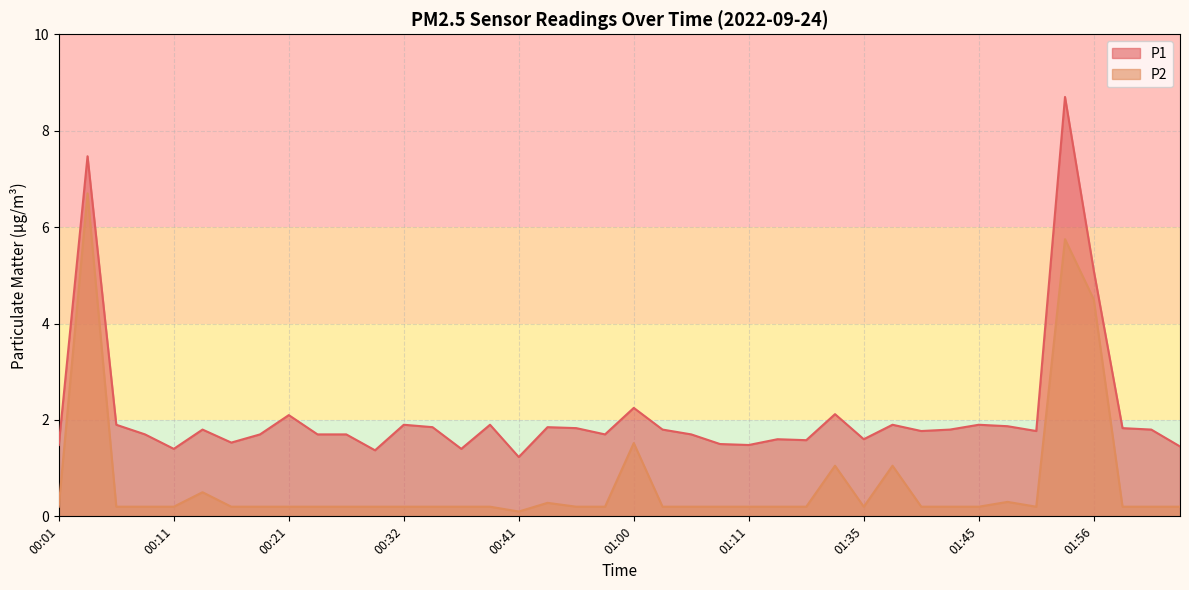

The value of P2 at 02:01 is 0.3. True or false?

False